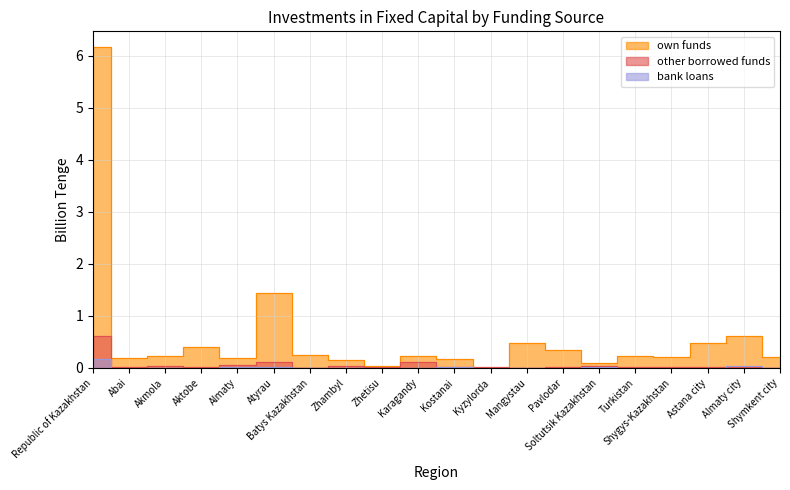

Which series has the widest spread of values?

own funds